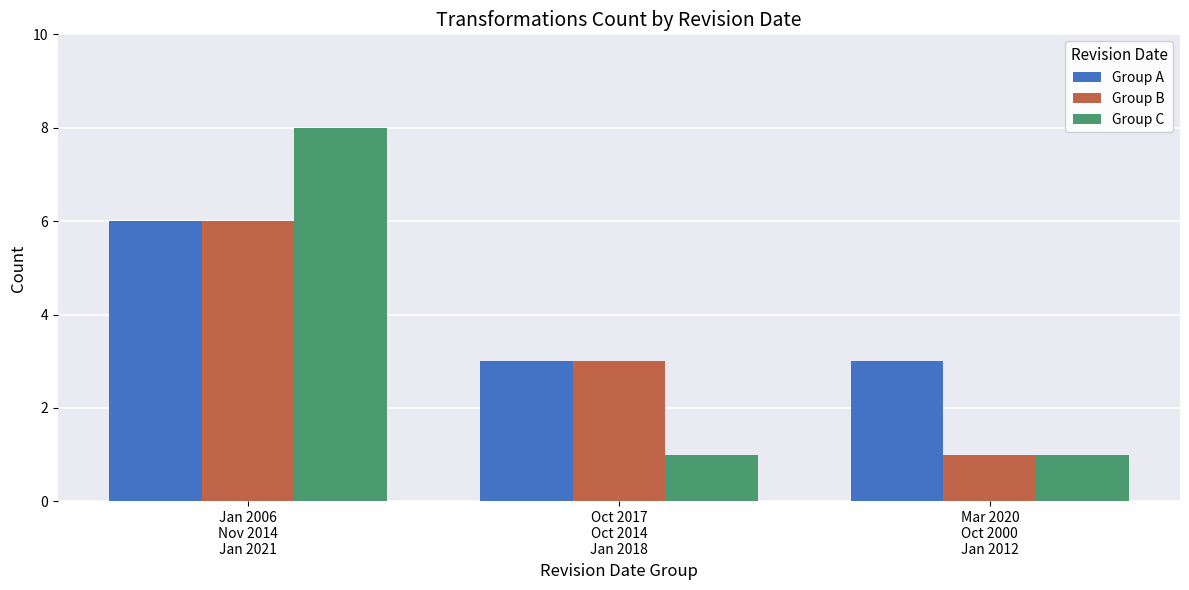

Is it true that Group C equals 1 at Mar 2020
Oct 2000
Jan 2012?

True